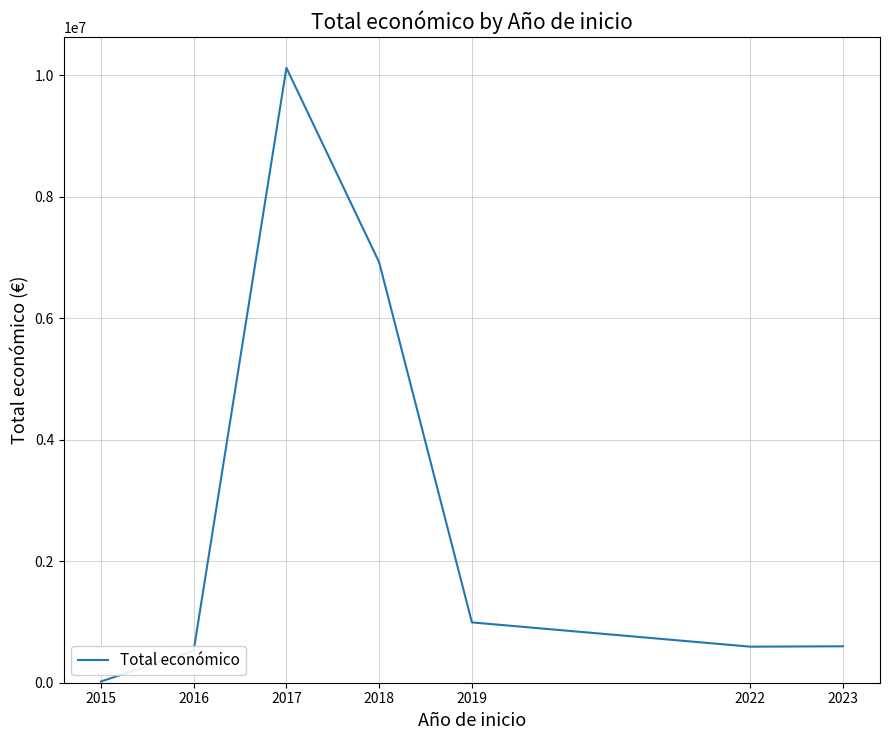

Is it true that the value at 2019 is 993262.6?

True